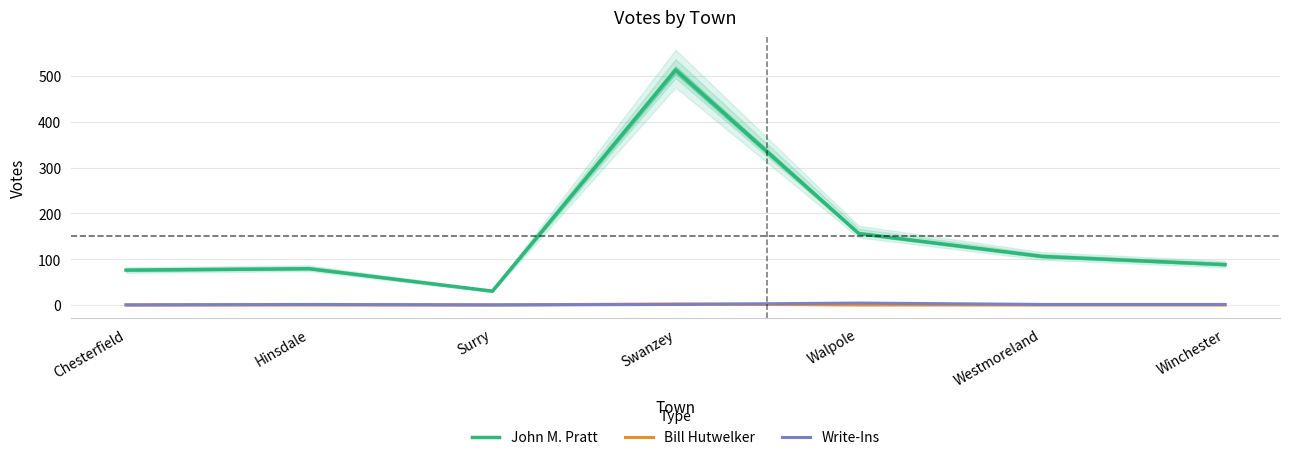

In John M. Pratt, how many points are higher than both neighbors (excluding endpoints)?

2